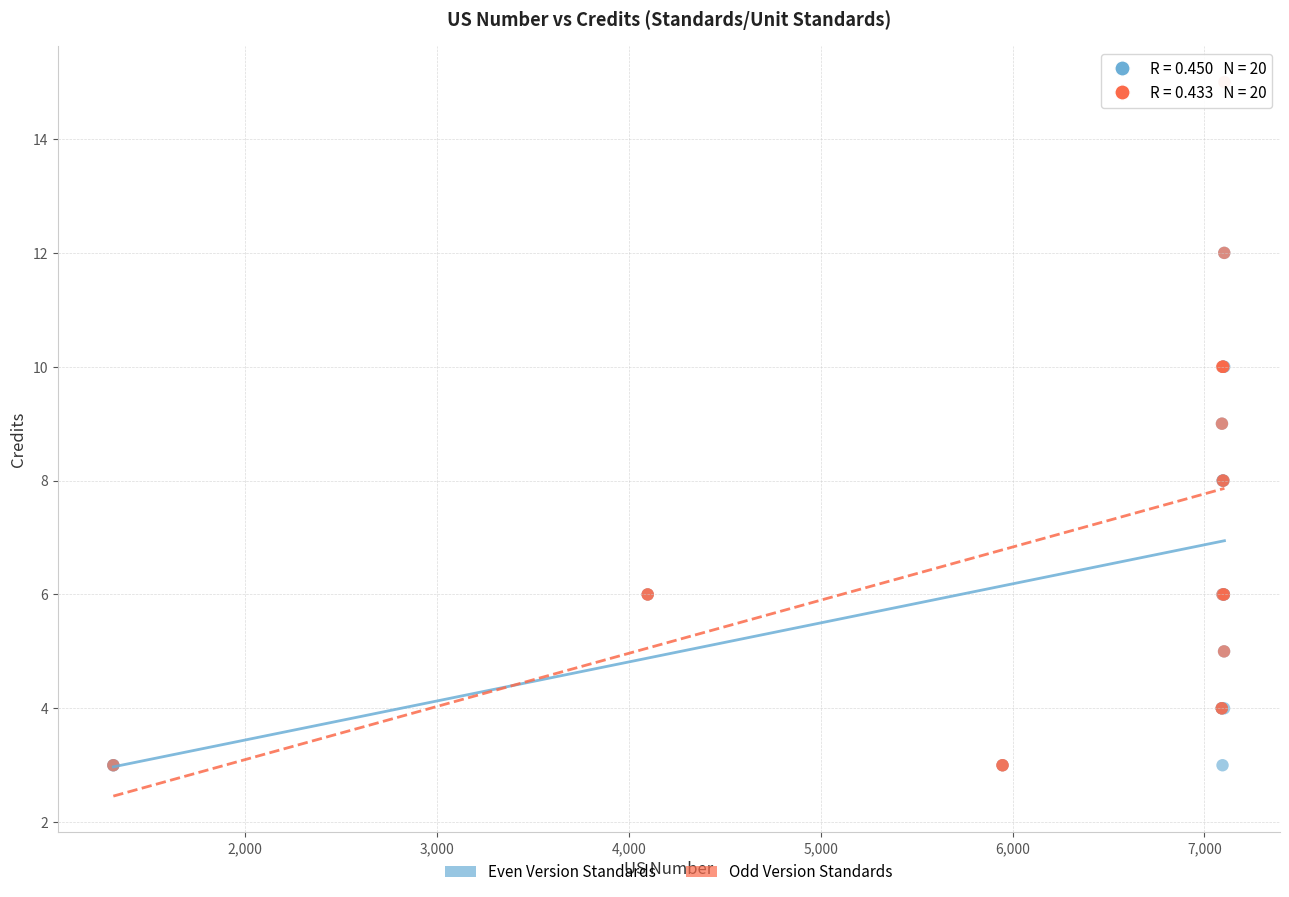

Which series has the widest spread of Y values?

Odd Version Standards